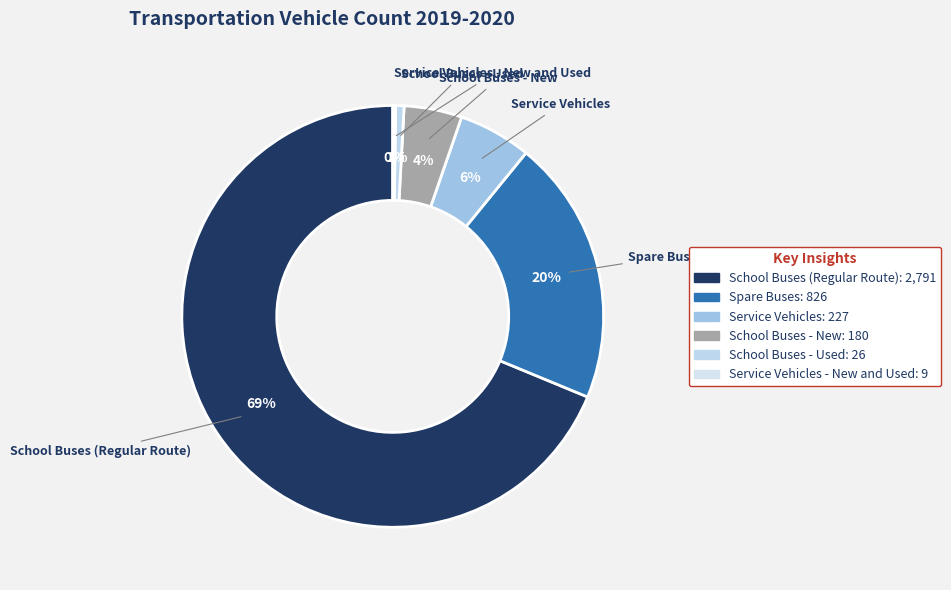

To the nearest percent, what is the average slice percentage?

17%